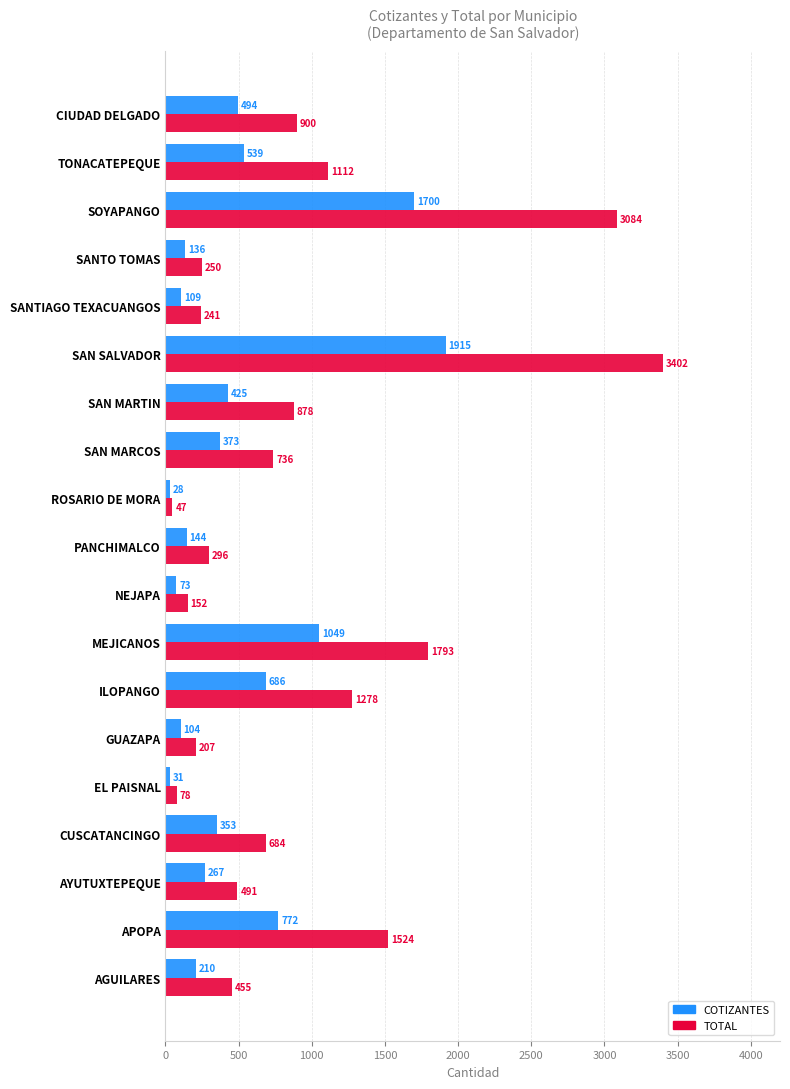

Rank the categories by COTIZANTES value from highest to lowest.

SAN SALVADOR, SOYAPANGO, MEJICANOS, APOPA, ILOPANGO, TONACATEPEQUE, CIUDAD DELGADO, SAN MARTIN, SAN MARCOS, CUSCATANCINGO, AYUTUXTEPEQUE, AGUILARES, PANCHIMALCO, SANTO TOMAS, SANTIAGO TEXACUANGOS, GUAZAPA, NEJAPA, EL PAISNAL, ROSARIO DE MORA